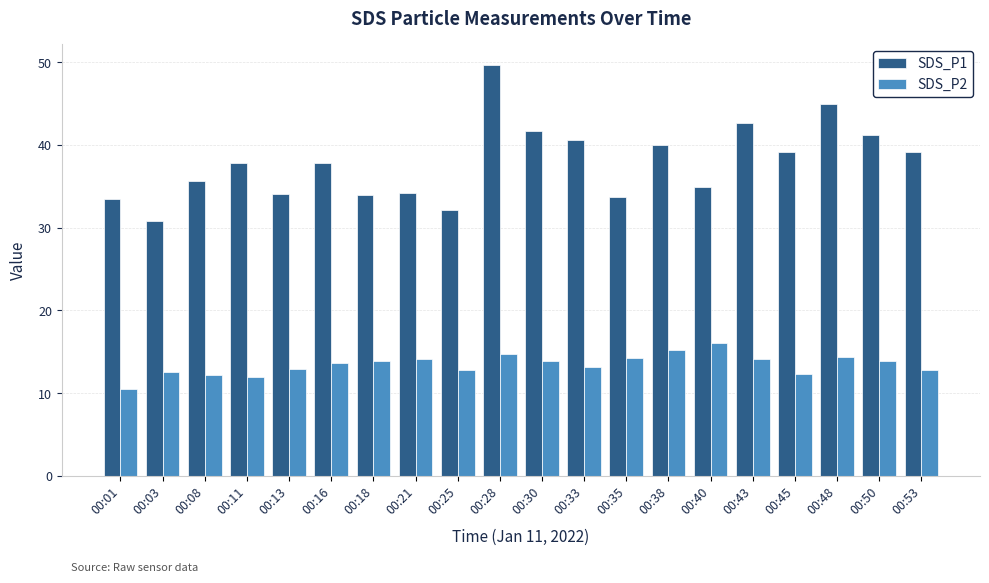

What is the approximate value of SDS_P1 at 00:21?

34.2